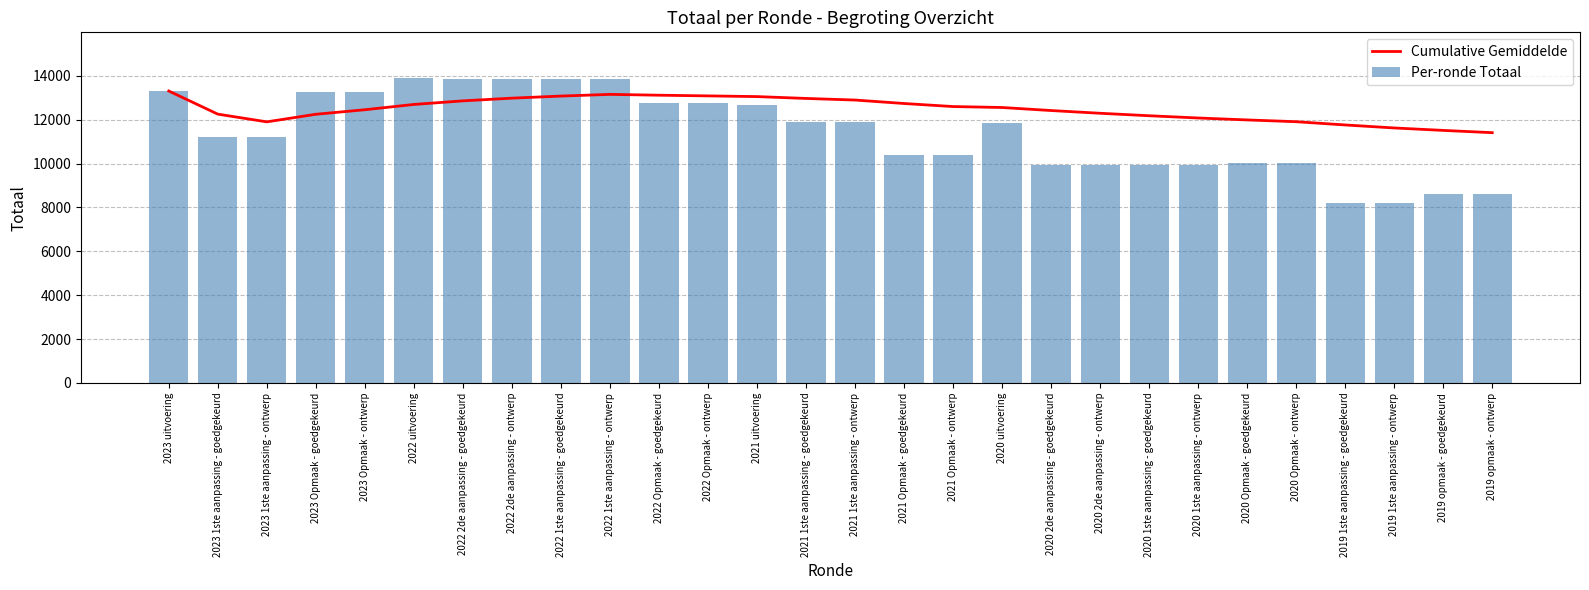

List the labels in order of Per-ronde Totaal value, largest first.

2022 uitvoering, 2022 2de aanpassing - goedgekeurd, 2022 2de aanpassing - ontwerp, 2022 1ste aanpassing - goedgekeurd, 2022 1ste aanpassing - ontwerp, 2023 uitvoering, 2023 Opmaak - goedgekeurd, 2023 Opmaak - ontwerp, 2022 Opmaak - goedgekeurd, 2022 Opmaak - ontwerp, 2021 uitvoering, 2021 1ste aanpassing - goedgekeurd, 2021 1ste aanpassing - ontwerp, 2020 uitvoering, 2023 1ste aanpassing - goedgekeurd, 2023 1ste aanpassing - ontwerp, 2021 Opmaak - goedgekeurd, 2021 Opmaak - ontwerp, 2020 Opmaak - goedgekeurd, 2020 Opmaak - ontwerp, 2020 2de aanpassing - goedgekeurd, 2020 2de aanpassing - ontwerp, 2020 1ste aanpassing - goedgekeurd, 2020 1ste aanpassing - ontwerp, 2019 opmaak - goedgekeurd, 2019 opmaak - ontwerp, 2019 1ste aanpassing - goedgekeurd, 2019 1ste aanpassing - ontwerp